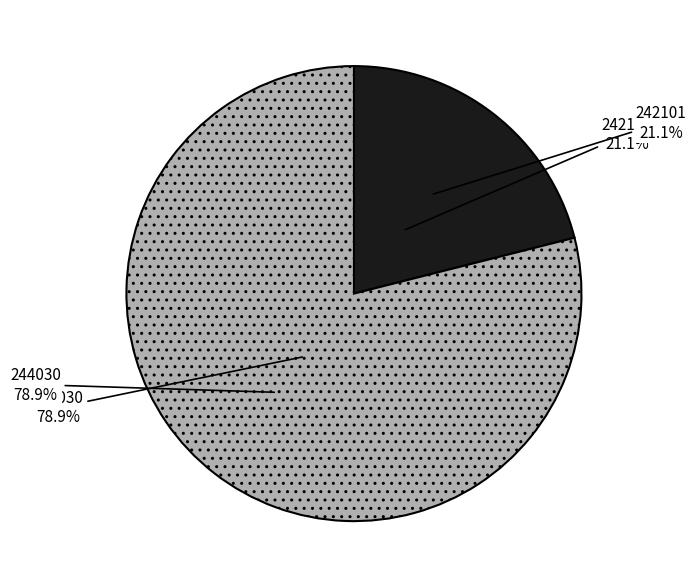

The 244030 slice represents 71% of the pie. True or false?

False